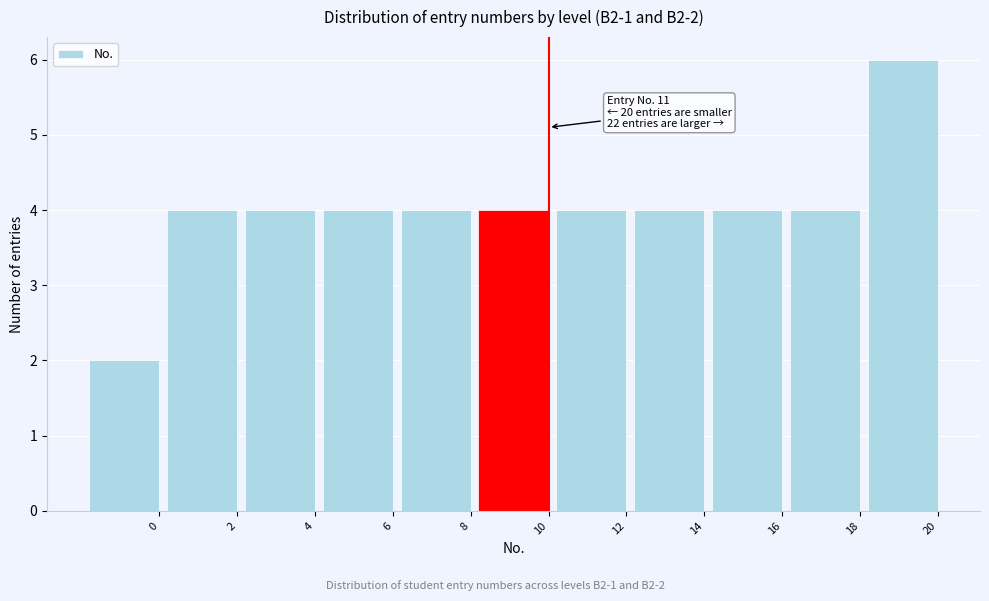

Reading left to right, list all the values displayed in this chart.

0=2	2=4	4=4	6=4	8=4	10=4	12=4	14=4	16=4	18=4	20=6